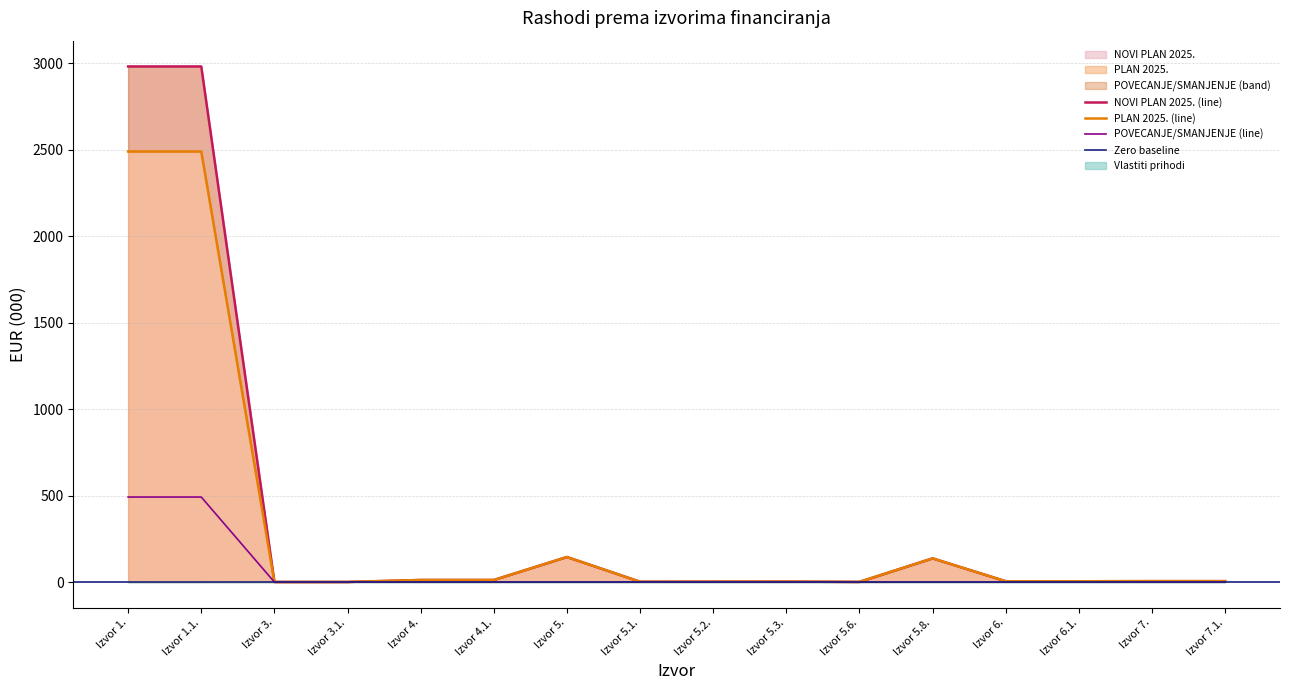

What is the value of the PLAN 2025. point at the 6th from the left?

12.0